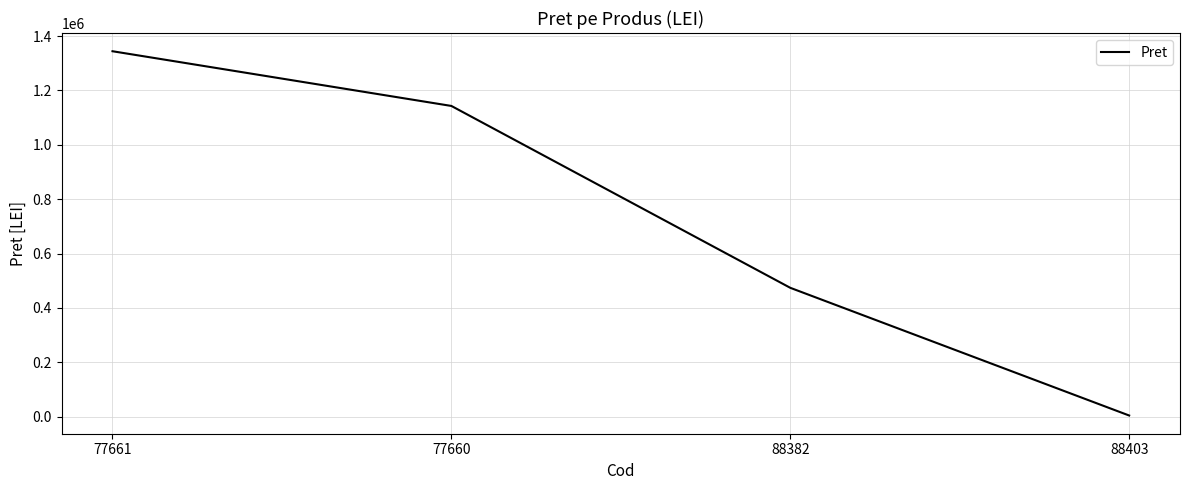

Rank the categories by value from highest to lowest.

77661, 77660, 88382, 88403